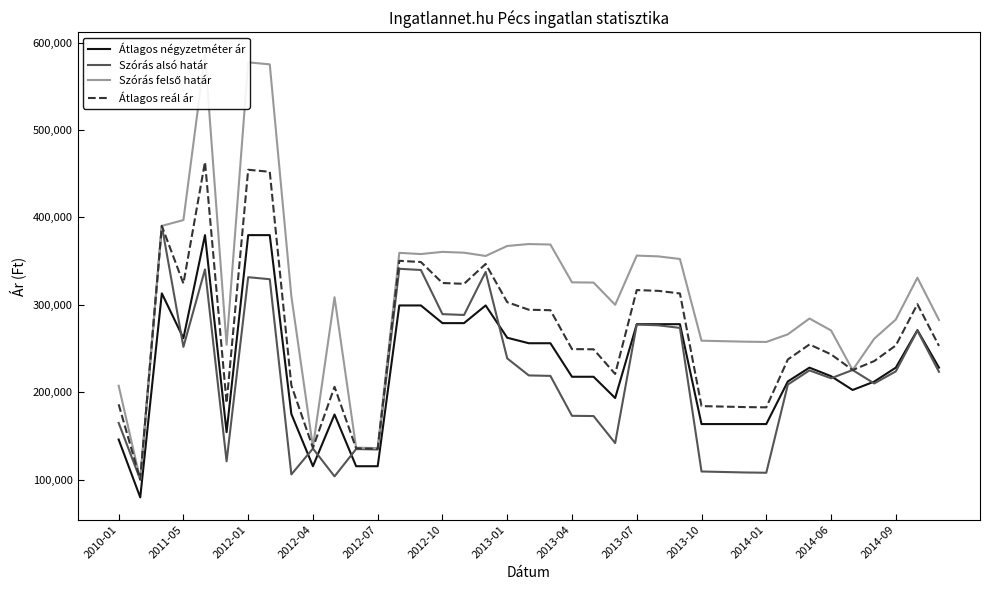

The value of Átlagos négyzetméter ár at 2013-10 is 221150. True or false?

False